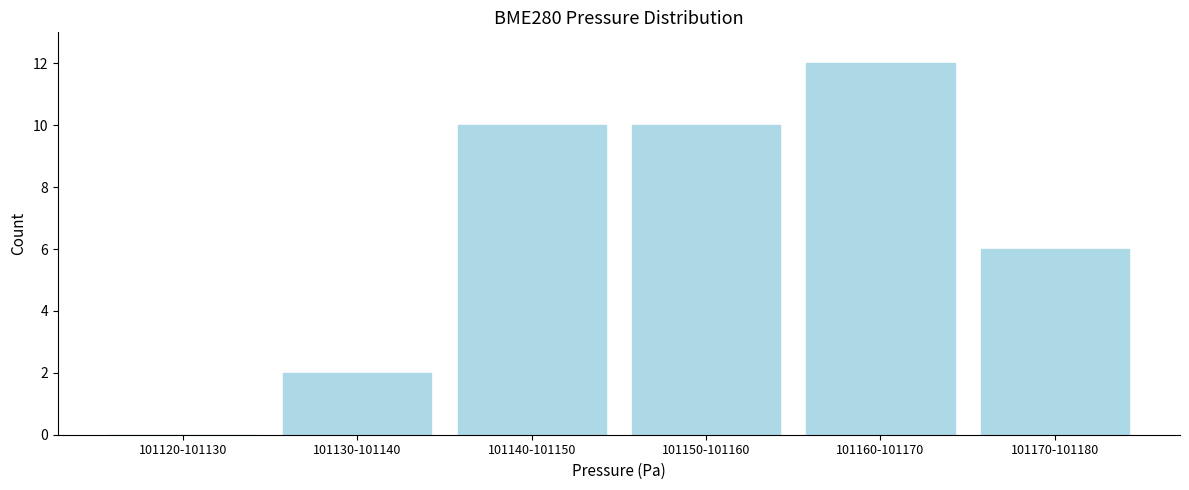

Reading left to right, transcribe all the data shown in this chart.

101120-101130=0	101130-101140=2	101140-101150=10	101150-101160=10	101160-101170=12	101170-101180=6